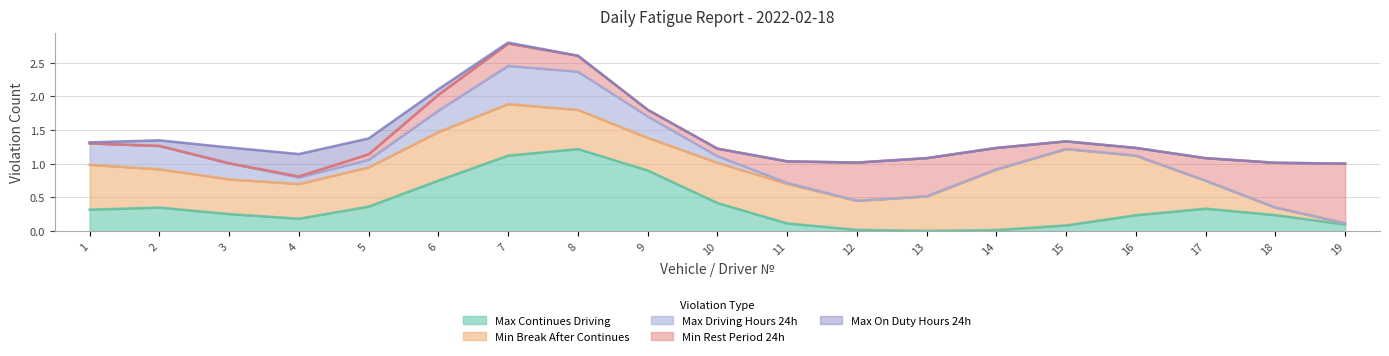

Which series has the largest total across all categories?

Min Break After Continues